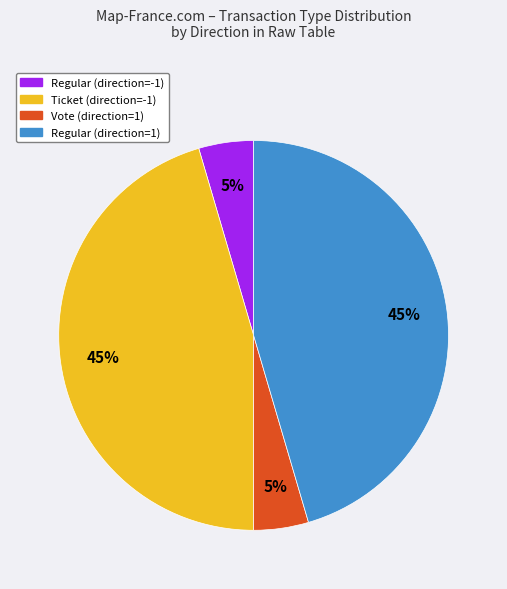

Does Vote (direction=1) represent more than half of the total?

No